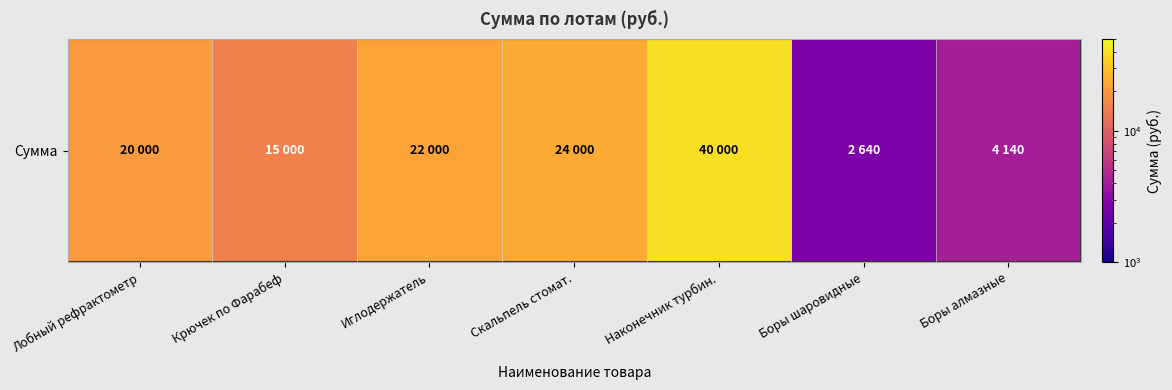

List the labels in order of value, largest first.

Наконечник турбин., Скальпель стомат., Иглодержатель, Лобный рефрактометр, Крючек по Фарабеф, Боры алмазные, Боры шаровидные